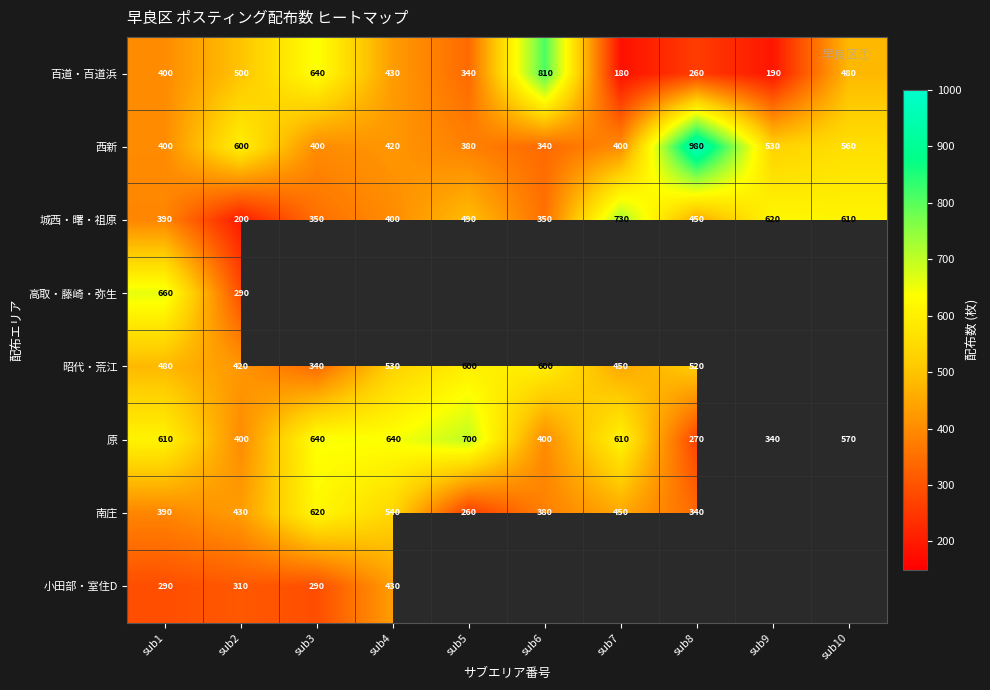

What is the minimum value for 城西・曙・祖原?

200